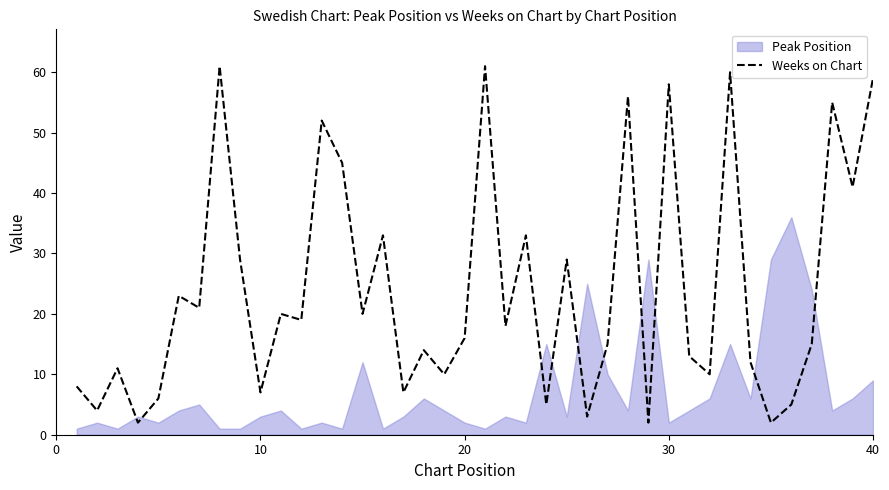

What is the difference between the second highest and second lowest values?

59